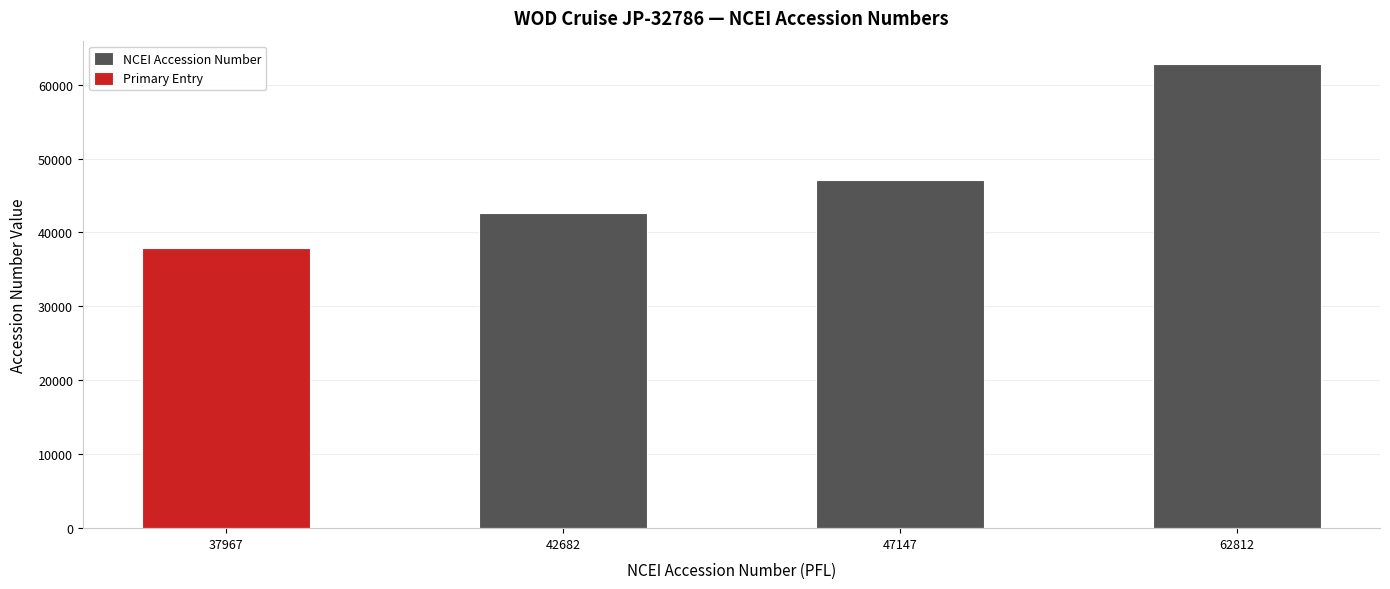

Reading left to right, transcribe all the data shown in this chart.

37967	42682	47147	62812